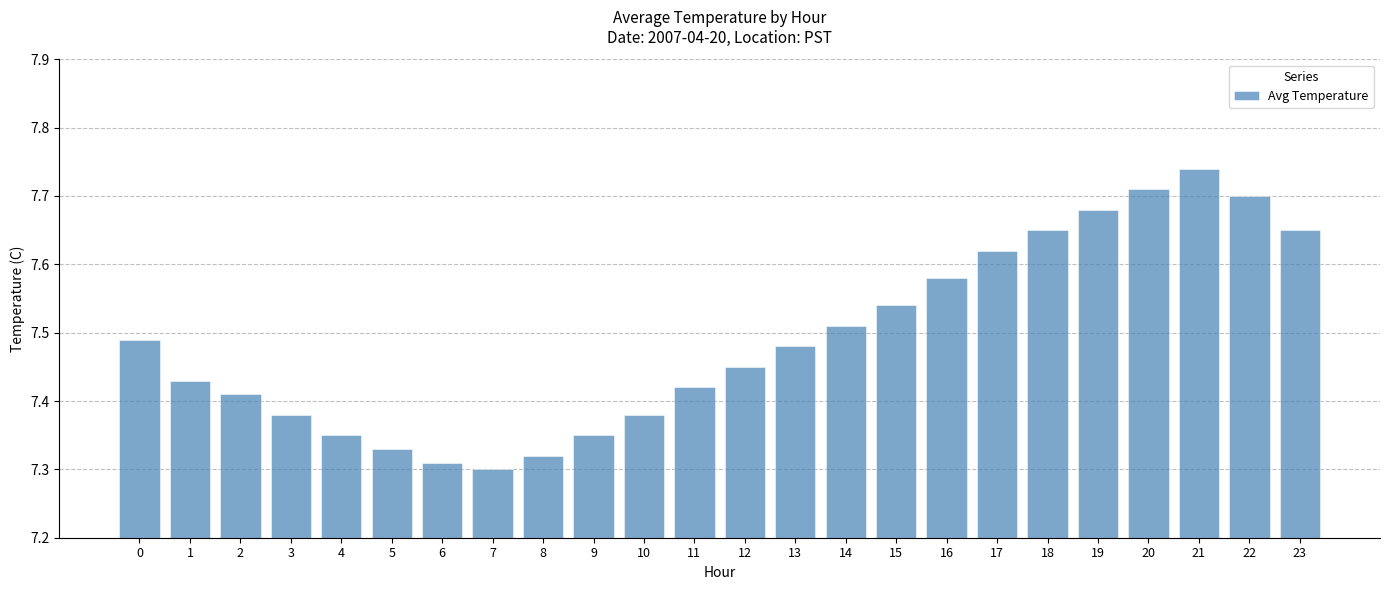

At which category does the chart reach its peak across all series?

21